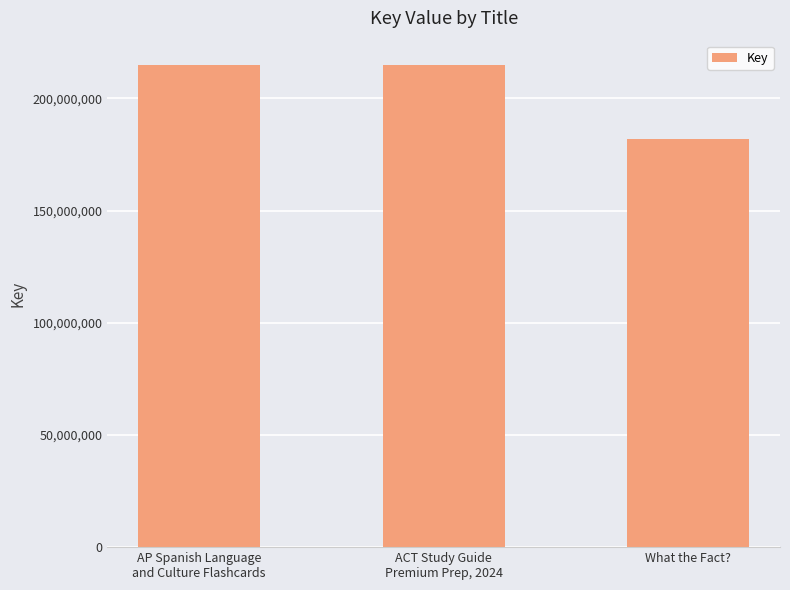

Approximately how many times larger is the value at What the Fact? compared to AP Spanish Language
and Culture Flashcards?

0.8